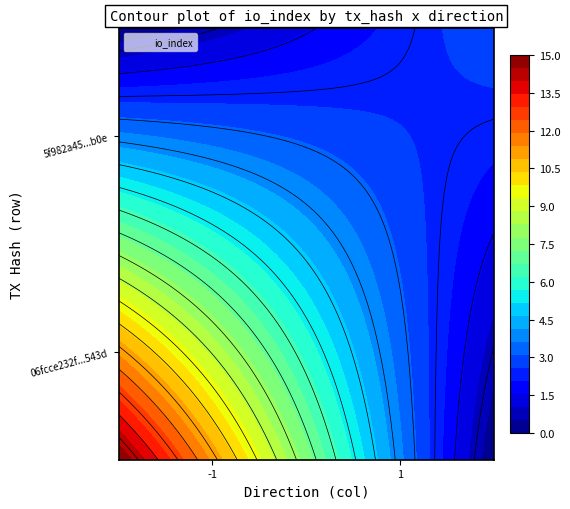

Reading left to right, what are all the values shown in this chart?

06fcce232f07930ed685693a8b7240d168b543d: -1	15
5f982a45bd71a015d757565fccbe1c311a18b0e: 1	3